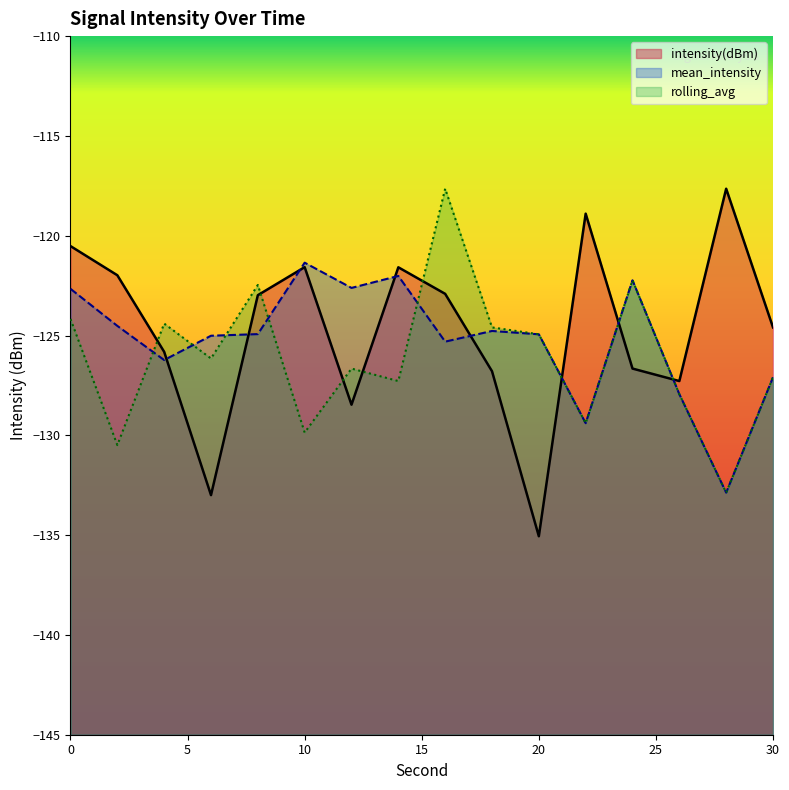

List the series in order of their peak value, highest first.

intensity(dBm), rolling_avg, mean_intensity